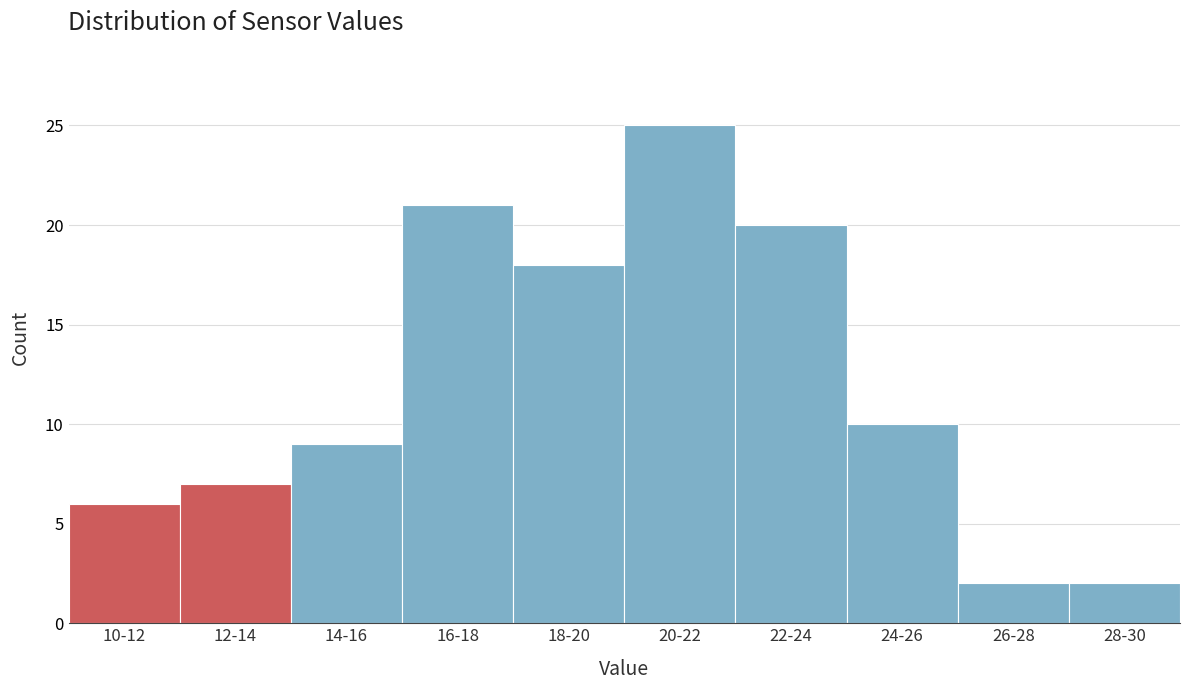

Reading left to right, list all the values displayed in this chart.

10-12=6	12-14=7	14-16=9	16-18=21	18-20=18	20-22=25	22-24=20	24-26=10	26-28=2	28-30=2